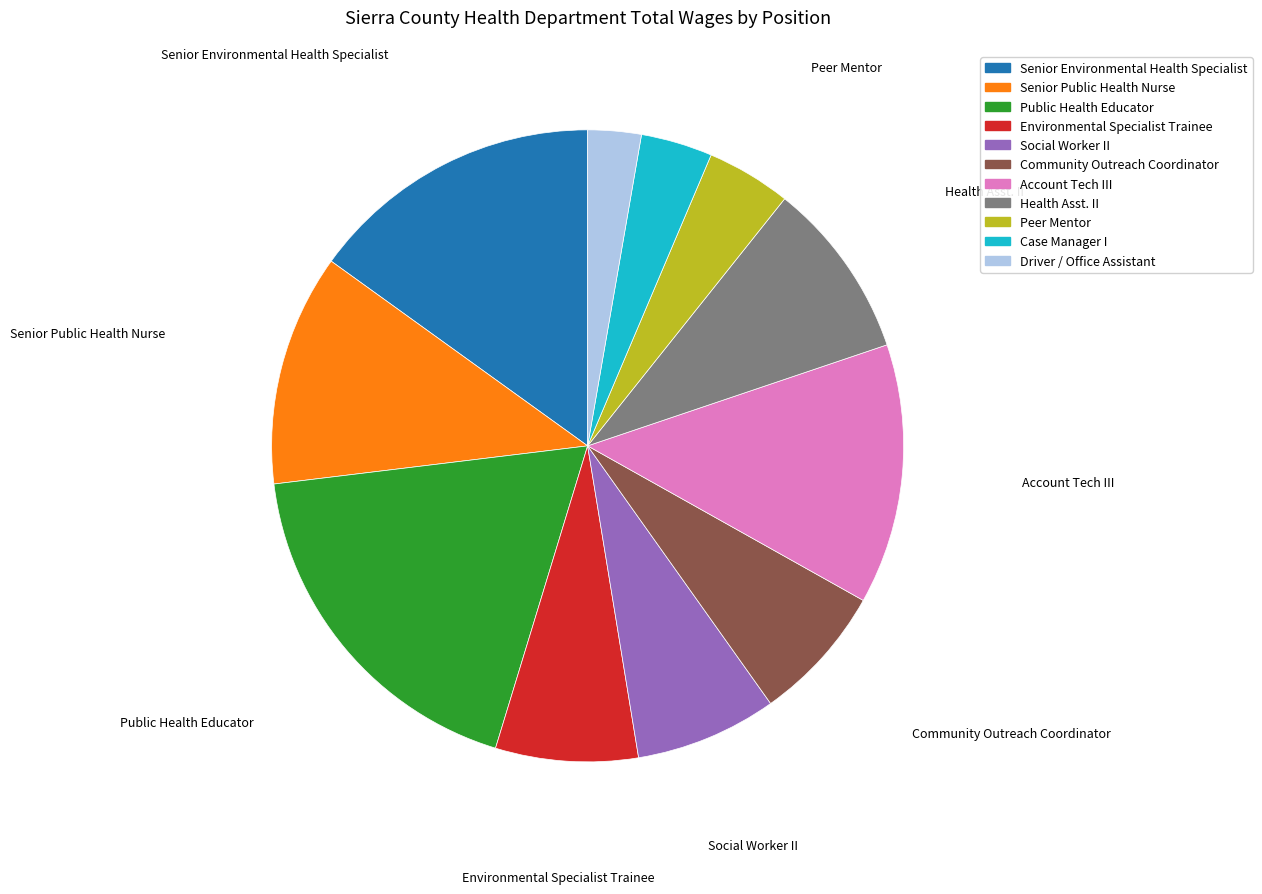

Approximately how many times larger is the value at Community Outreach Coordinator compared to Senior Environmental Health Specialist?

0.5